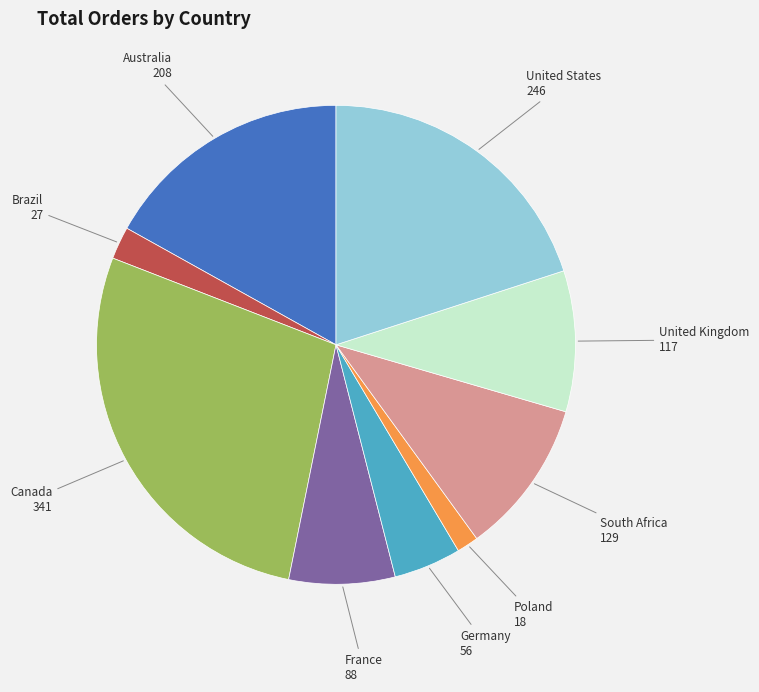

Rank the categories by value from highest to lowest.

Canada, United States, Australia, South Africa, United Kingdom, France, Germany, Brazil, Poland